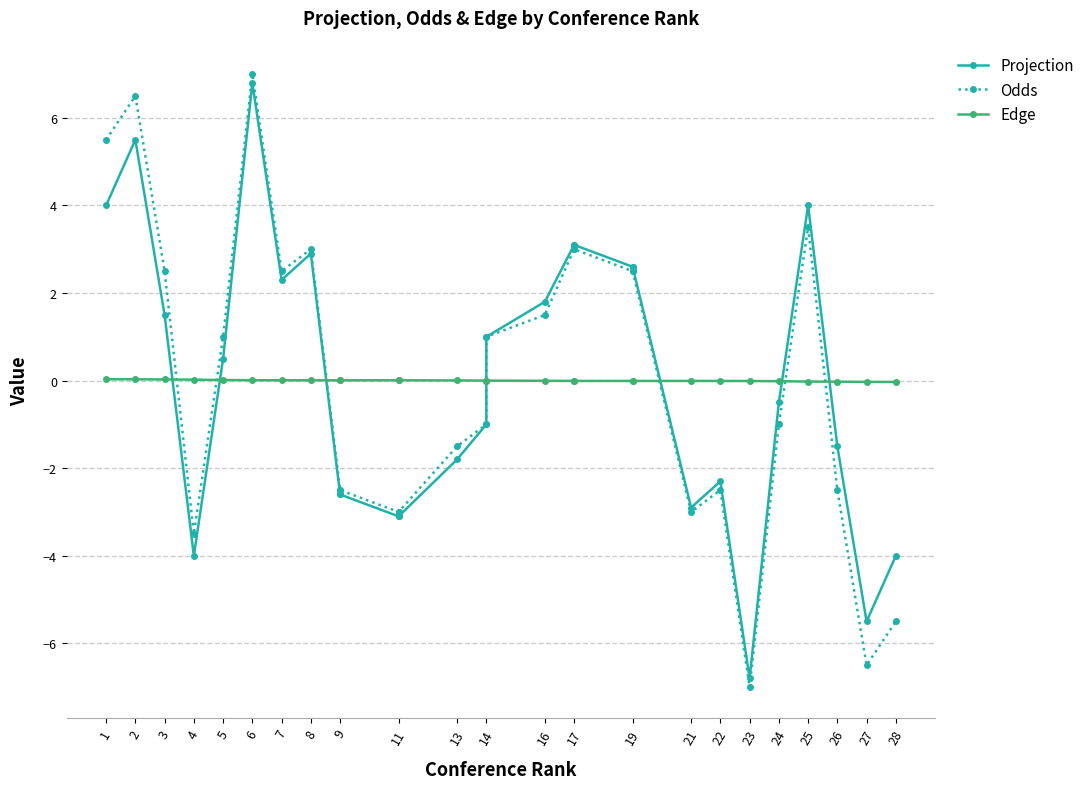

What is the smallest value displayed?

-7.0